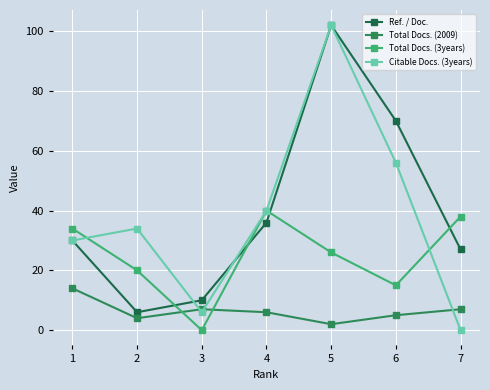

What is the sum of all Total Docs. (2009) values?

45